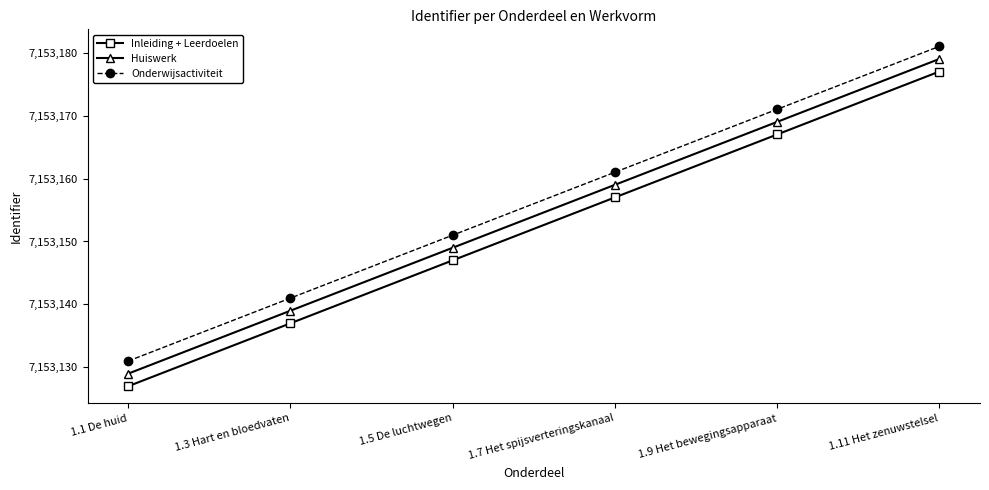

True or false: Inleiding + Leerdoelen and Onderwijsactiviteit intersect in this chart.

False